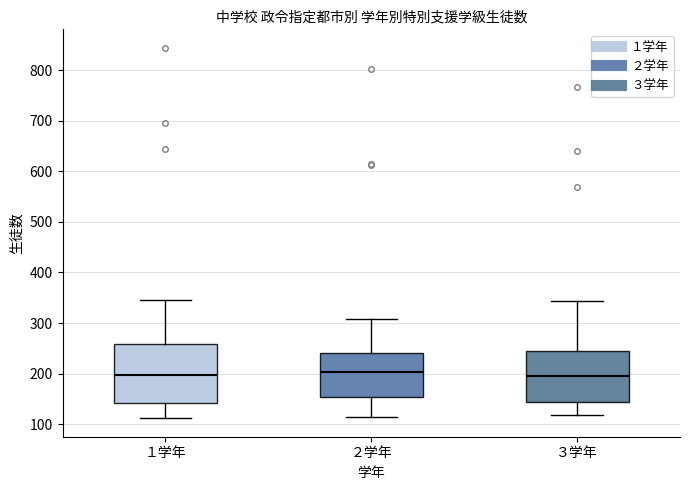

Which box is the tallest, from its lower edge to its upper edge?

１学年